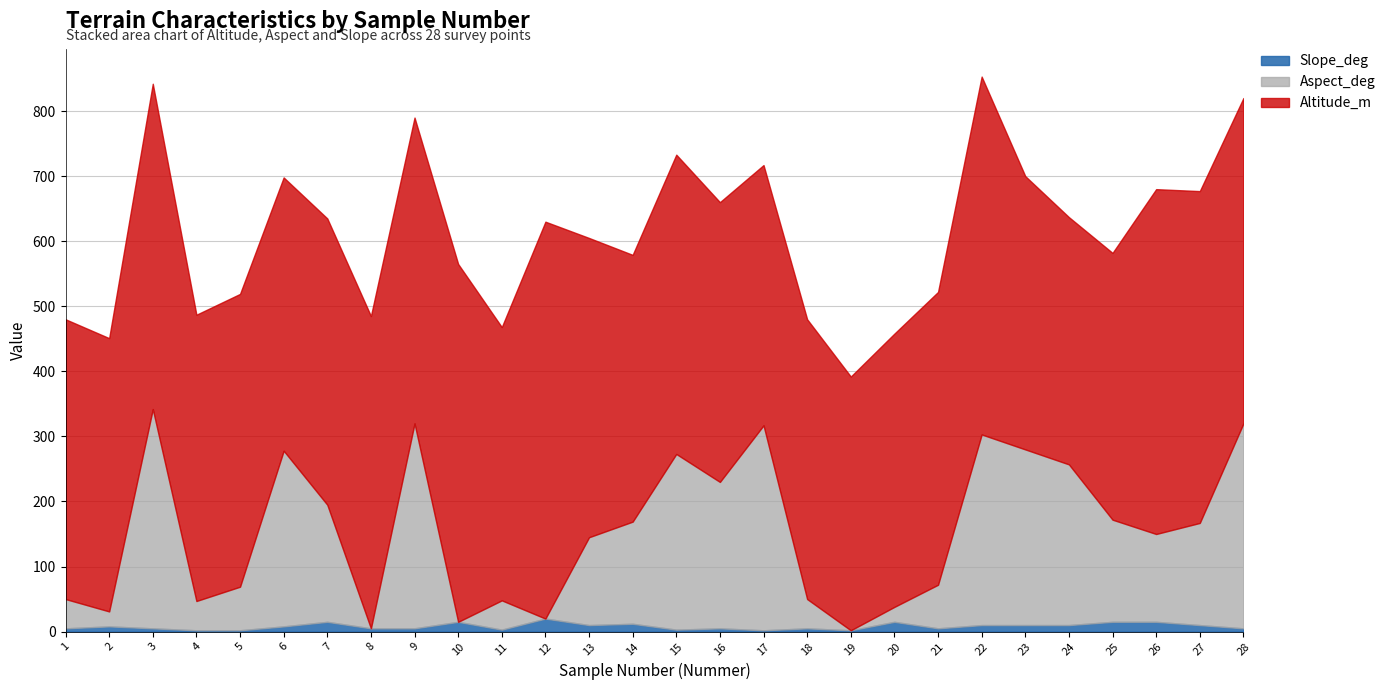

Which series changed the most between 4 and 26?

Altitude_m